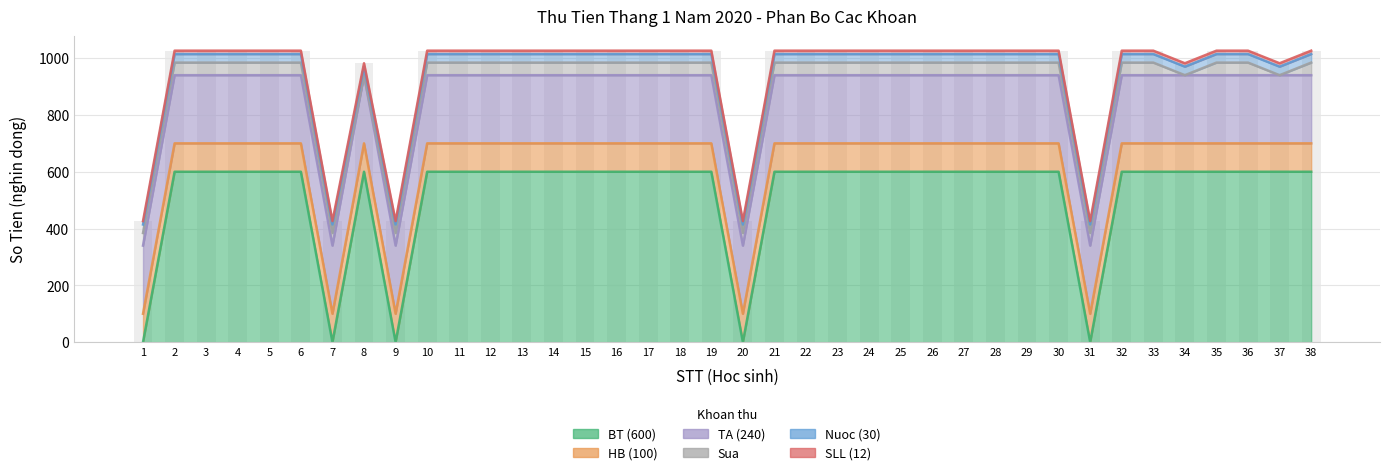

Between 9 and 28, which series saw the biggest shift?

BT (600)